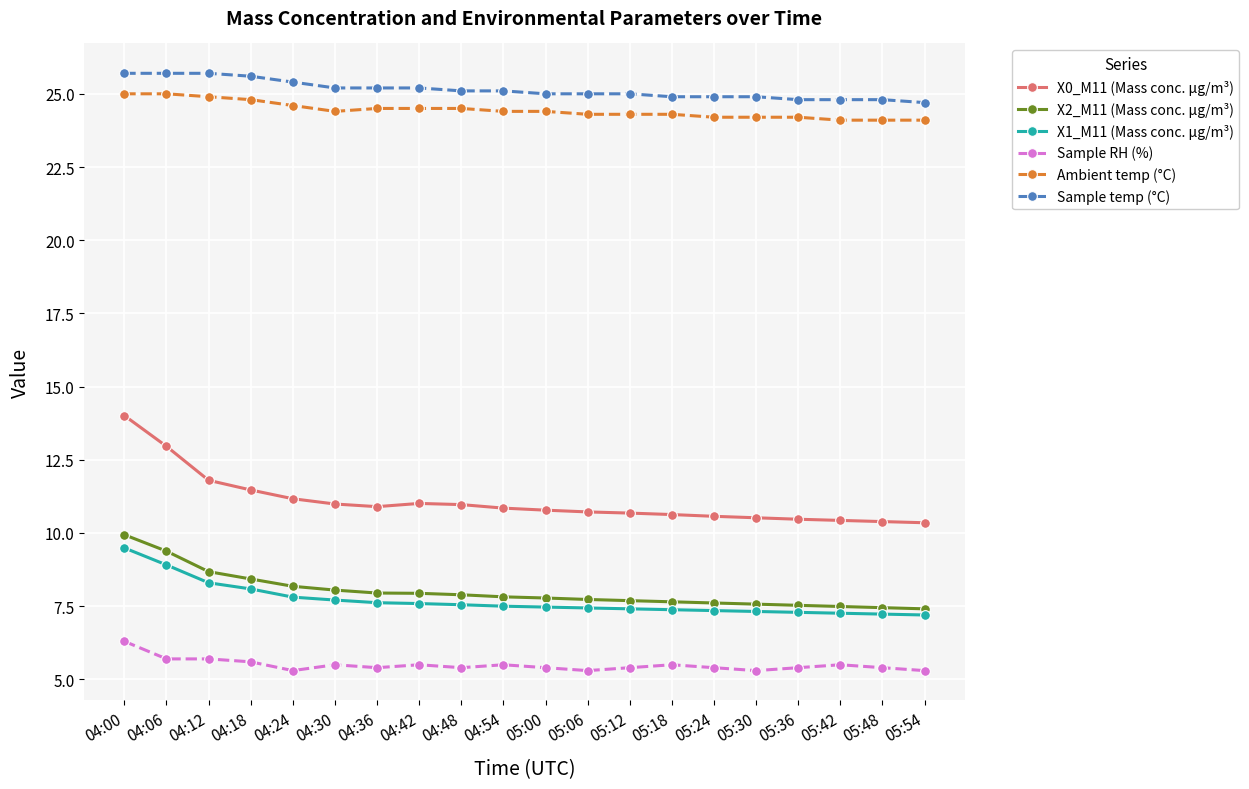

True or false: X2_M11 (Mass conc. μg/m³) and X0_M11 (Mass conc. μg/m³) cross at least once.

False